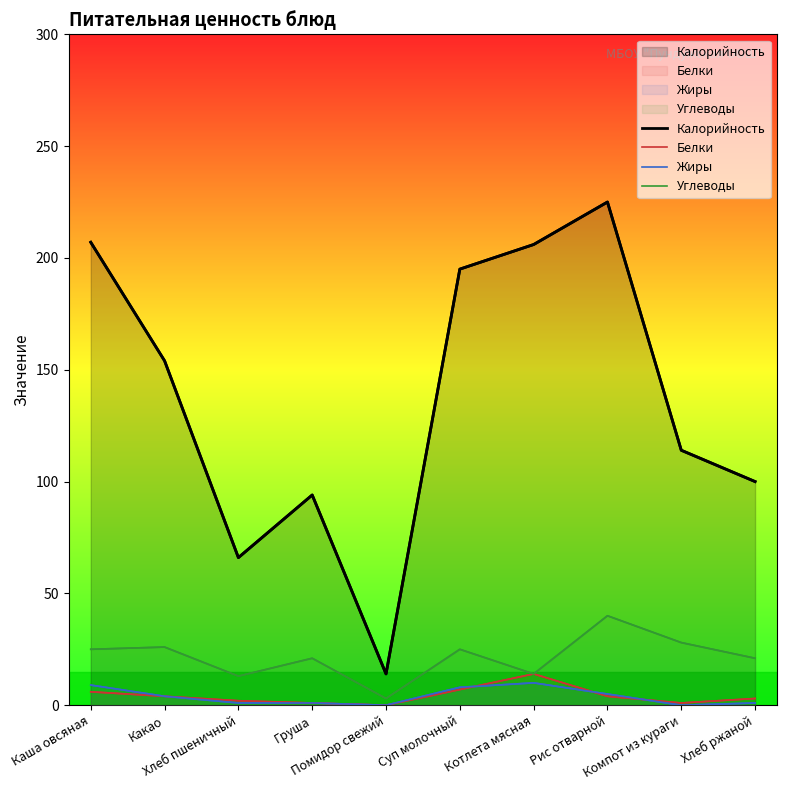

What is the value of the Белки point at the 2nd from the left?

4